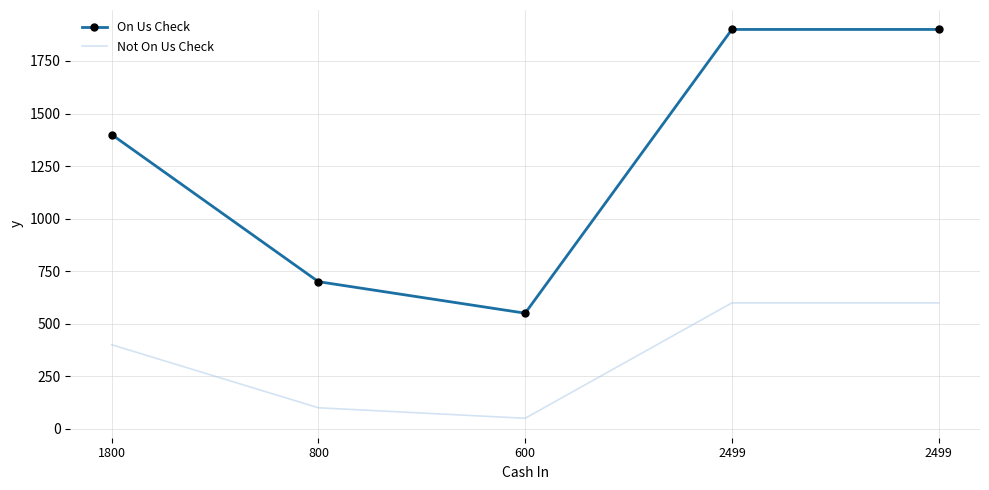

Is it true that On Us Check equals 1400 at 1800?

True